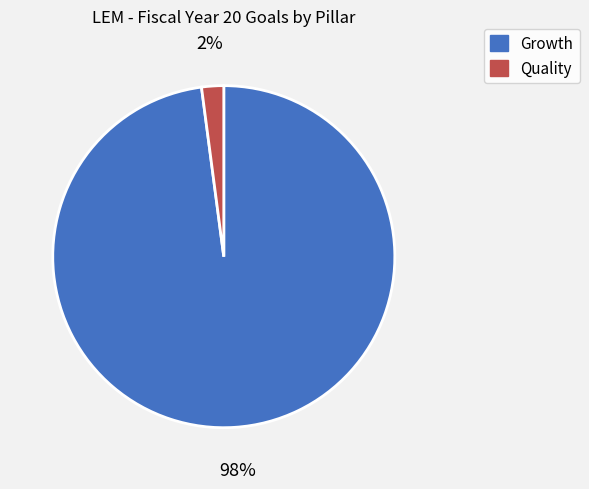

Is the sum of Quality and Growth greater than half?

Yes